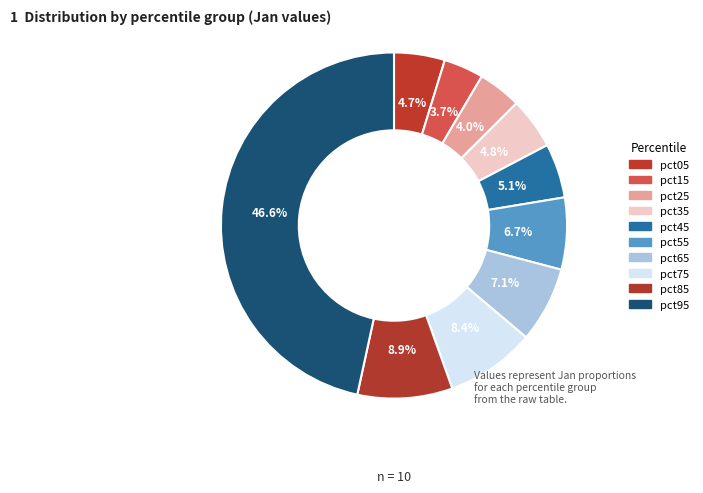

Is it true that pct75 is 8% of the pie?

True